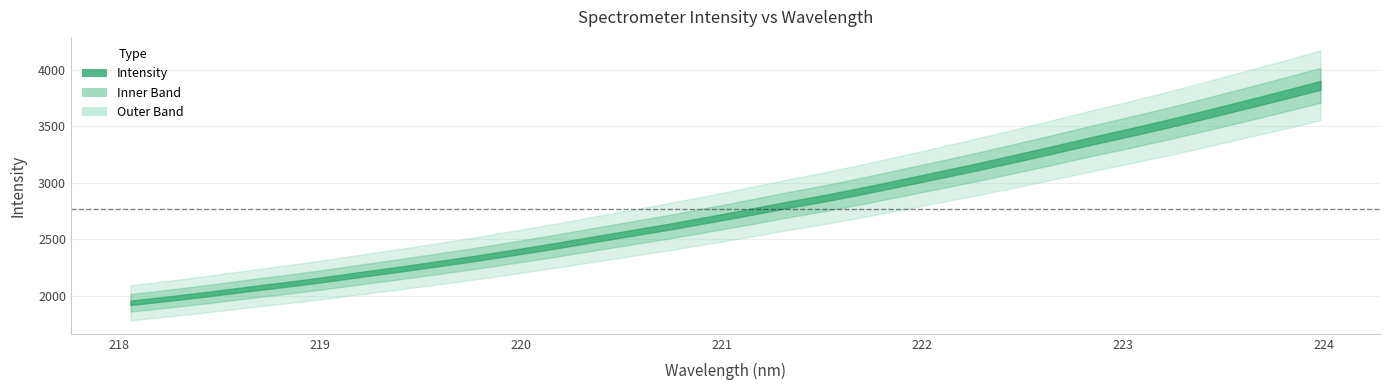

List the labels in order of value, largest first.

223.9802, 223.7895, 223.5987, 223.408, 223.2172, 223.0264, 222.8355, 222.6447, 222.4538, 222.263, 222.0721, 221.8812, 221.6902, 221.4993, 221.3083, 221.1174, 220.9264, 220.7354, 220.5444, 220.3533, 220.1623, 219.9712, 219.7801, 219.589, 219.3979, 219.2067, 219.0156, 218.8244, 218.6332, 218.442, 218.2508, 218.0596